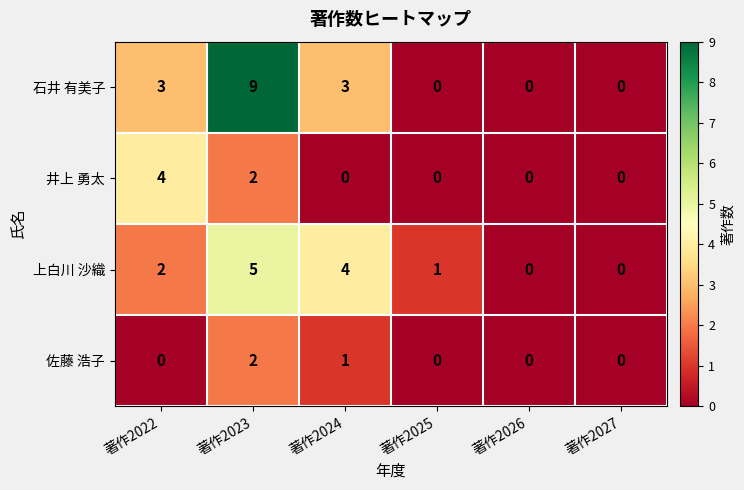

What is the difference between the maximum and second lowest values in the 井上 勇太 series?

4